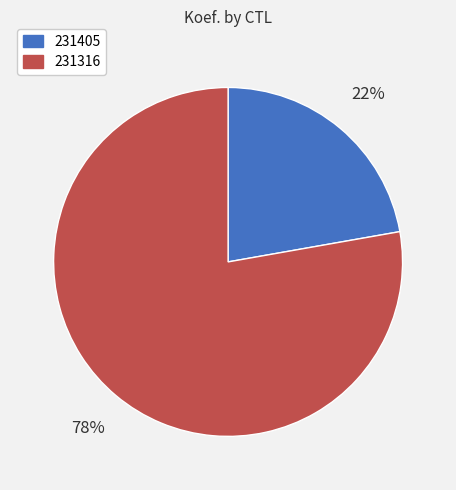

What percentage is the 231405 slice, to the nearest percent?

22%